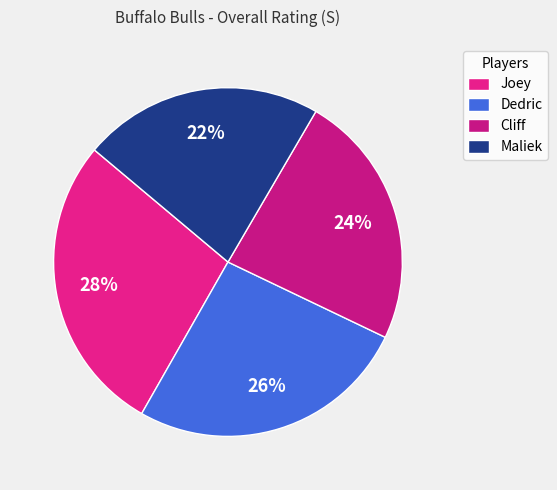

Is Dedric the majority of the pie?

No